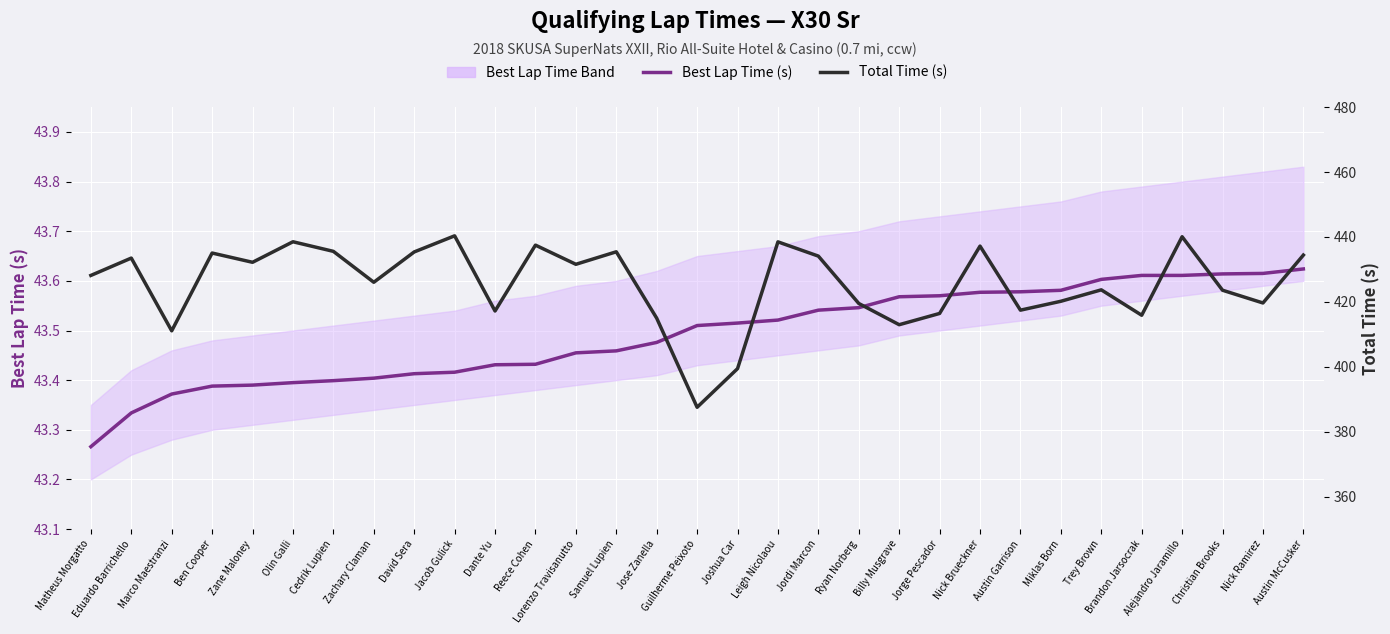

What is the sum of all Total Time (s) values?

13193.0